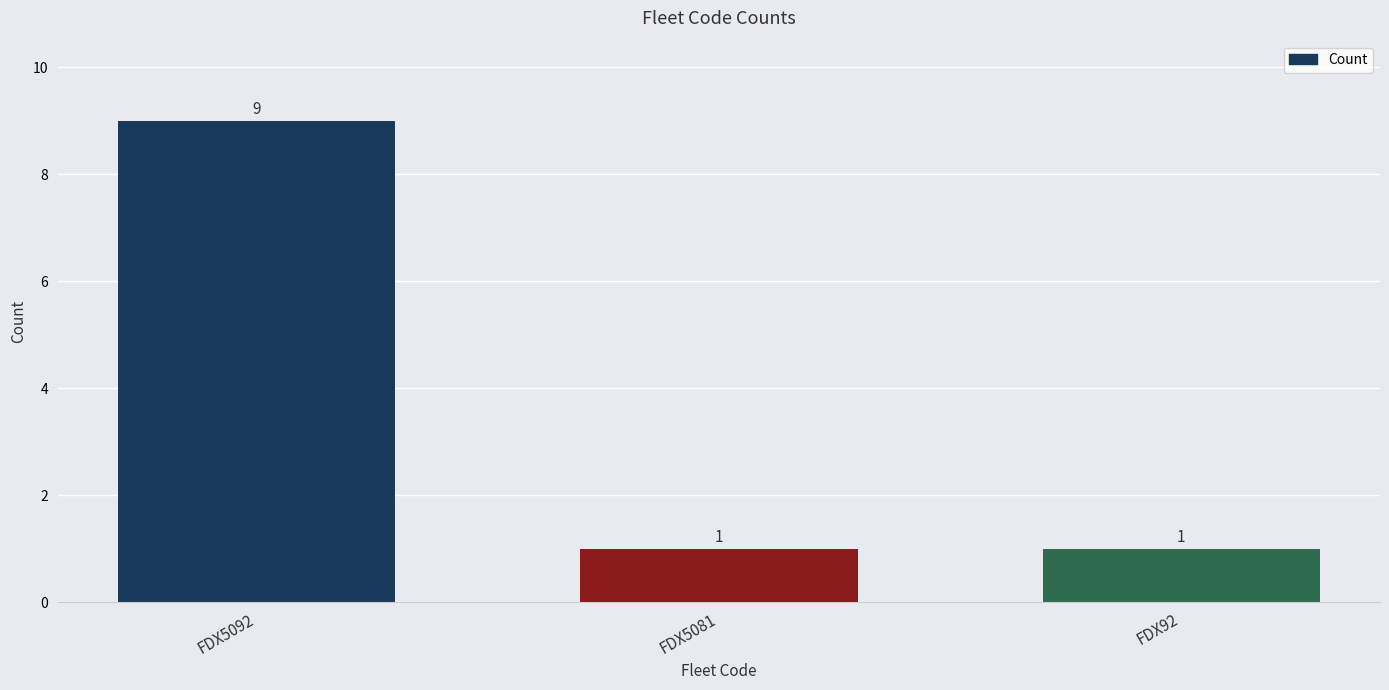

Reading right to left, what are all the values shown in this chart?

1	1	9